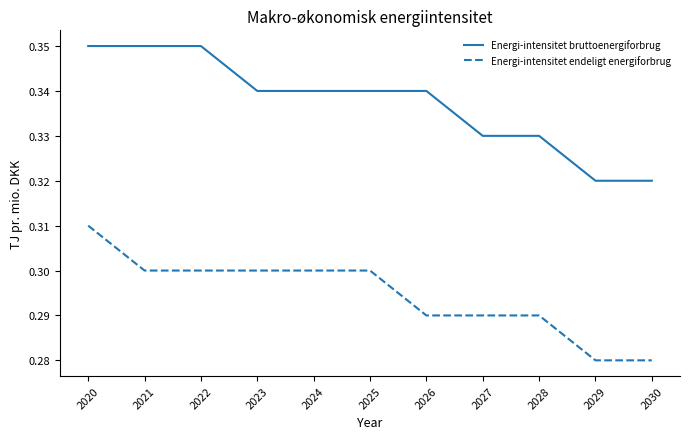

At which category is the sum across all series the highest?

2020